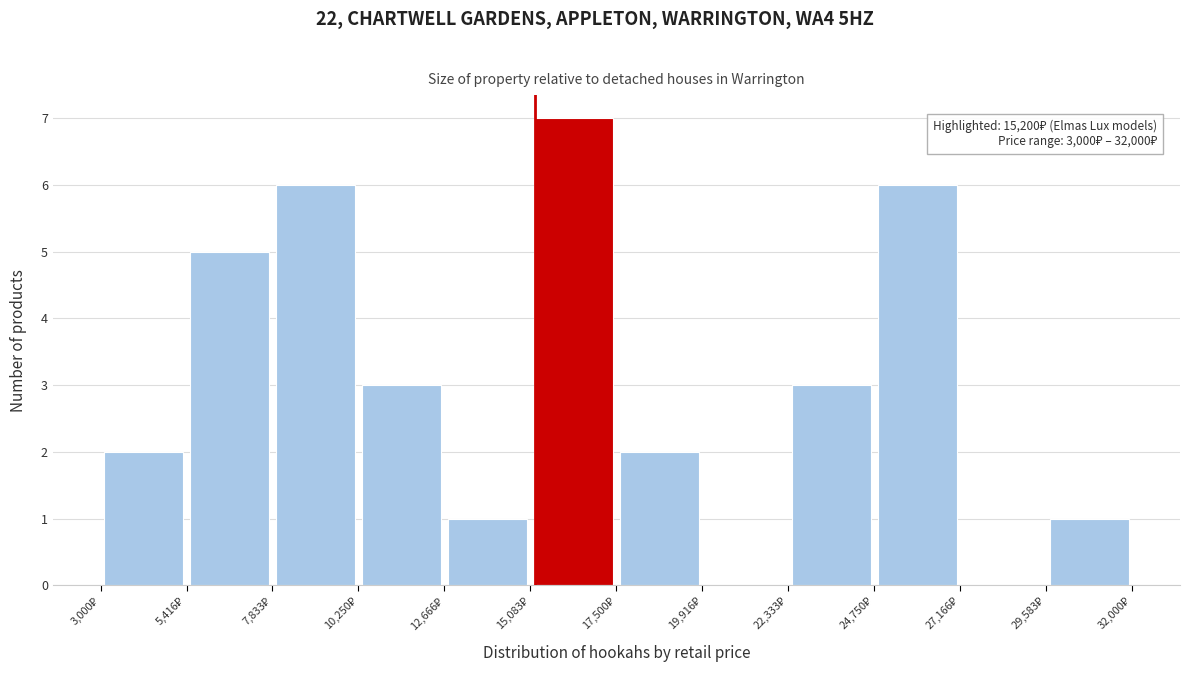

Which range on the x-axis has the tallest bar?

15000 to 17500